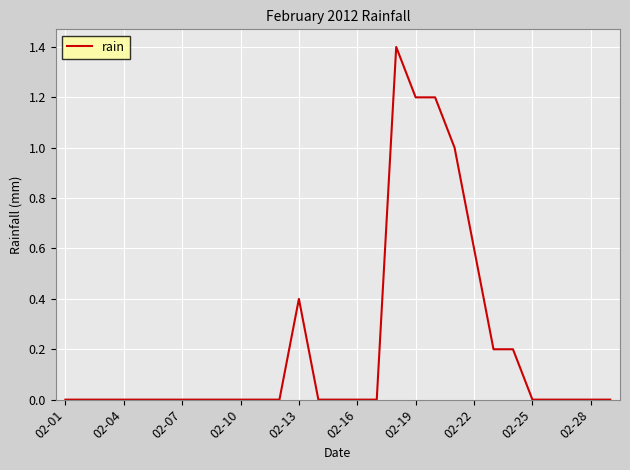

What is the difference between the maximum and minimum values?

1.4